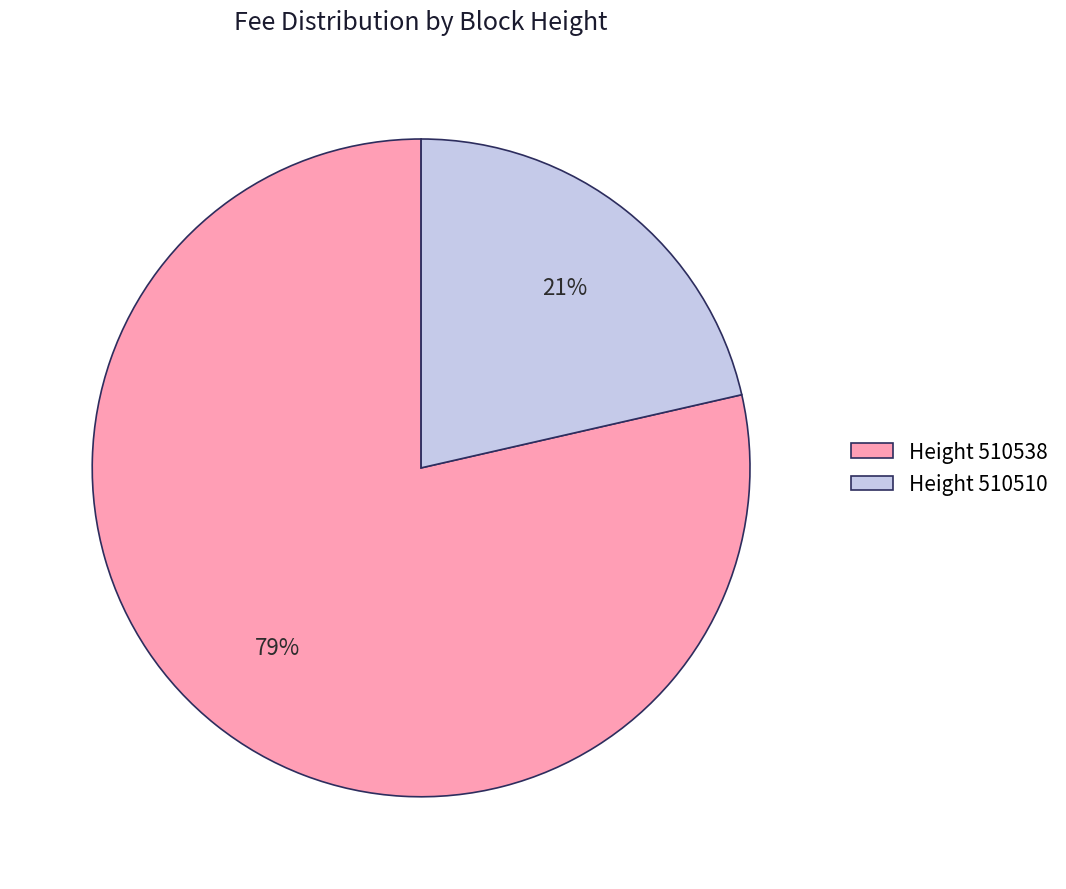

To the nearest percent, what portion does Height 510538 represent?

79%